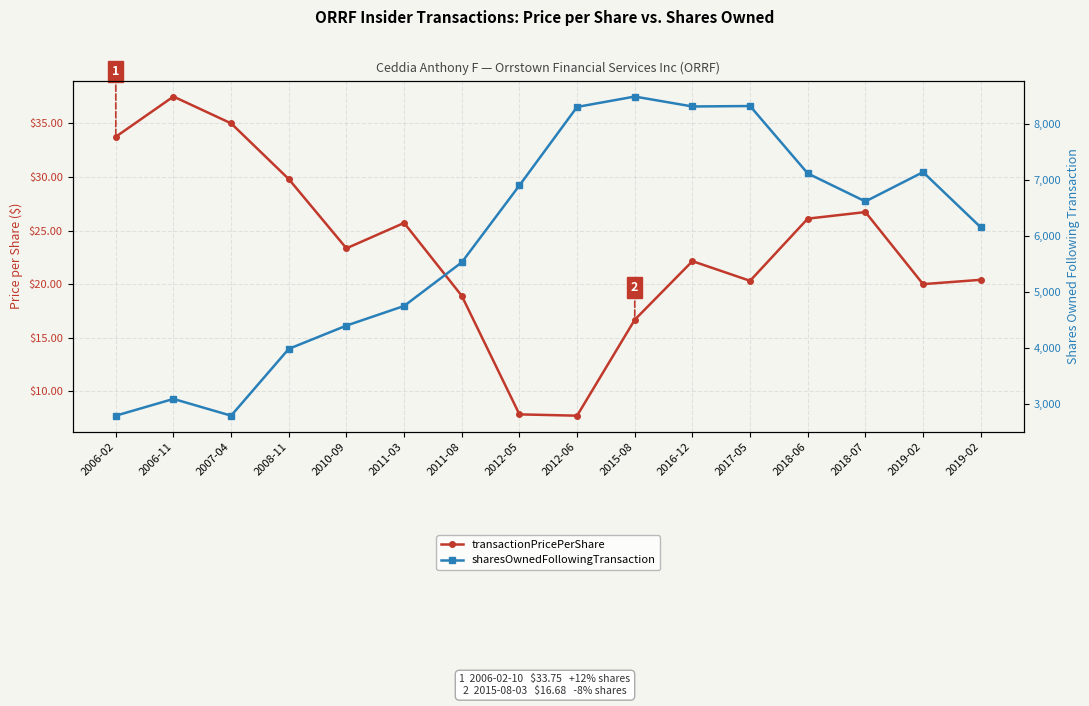

What is the approximate value of sharesOwnedFollowingTransaction at 2010-09?

4396.0